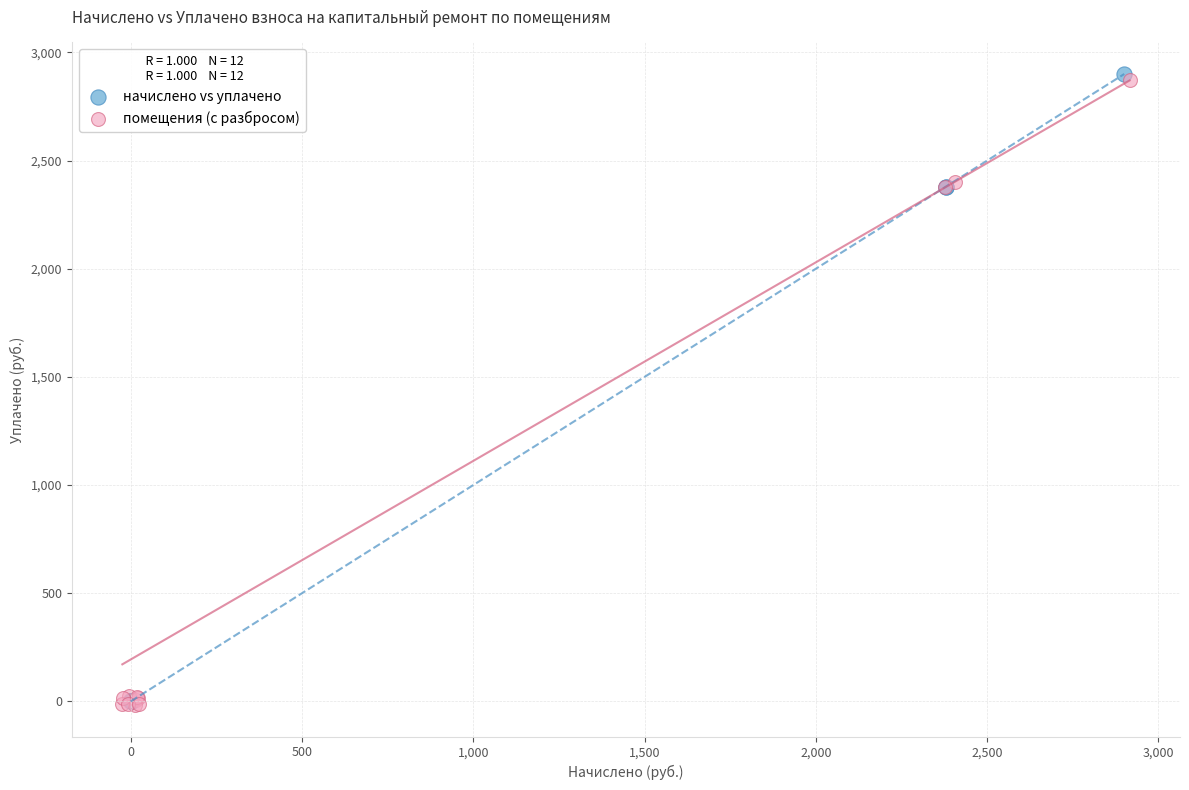

What are all the series names shown in the legend?

начислено vs уплачено, помещения (с разбросом)